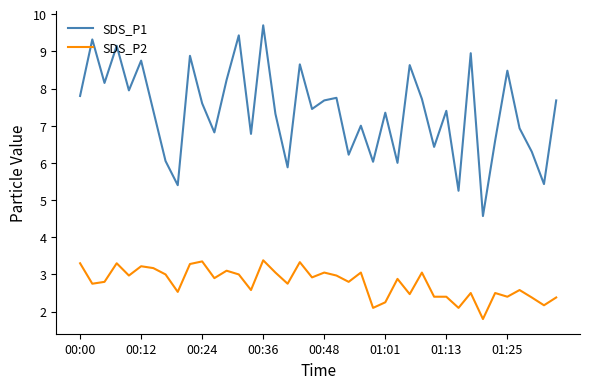

Rank the series by their average value, from highest to lowest.

SDS_P1, SDS_P2